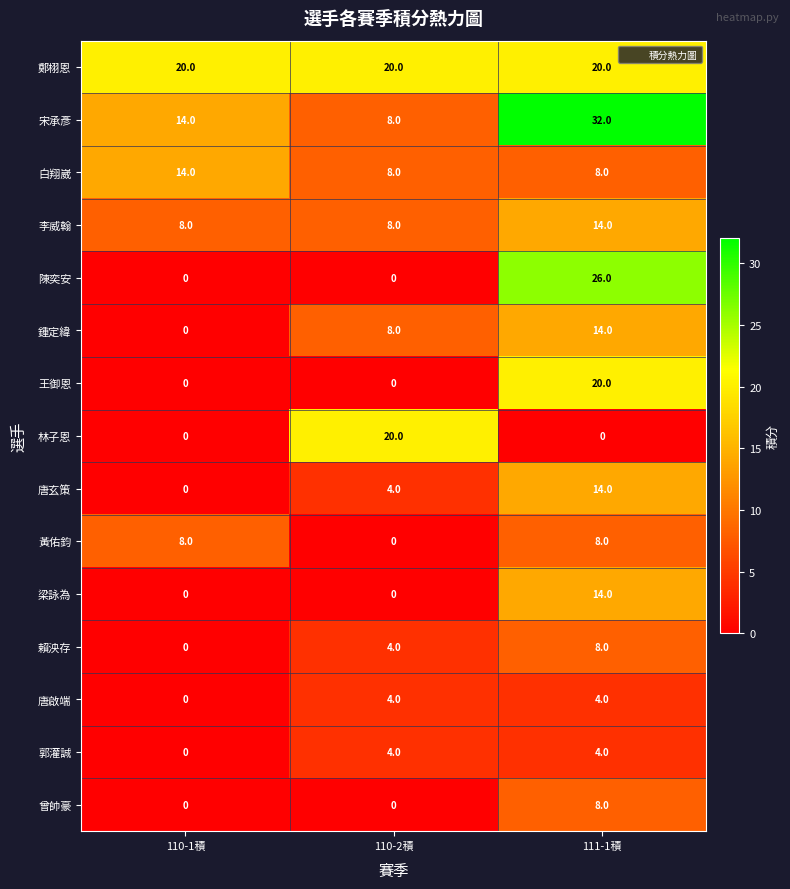

Which series changed the most between 110-1積 and 110-2積?

林子恩